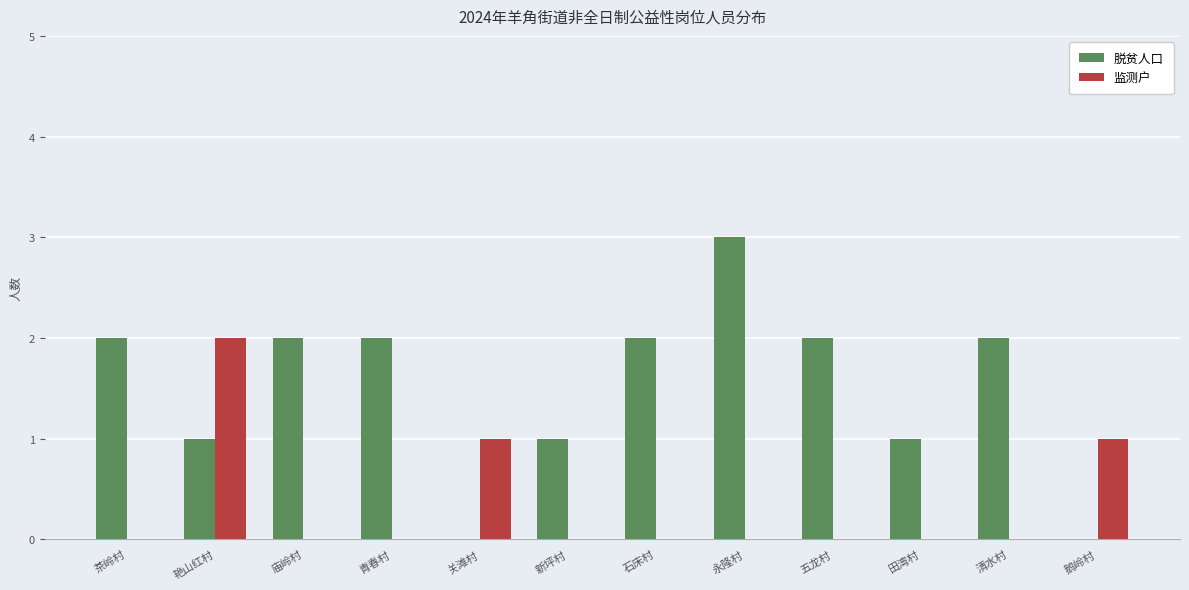

Is it true that 脱贫人口 equals 2 at 清水村?

True